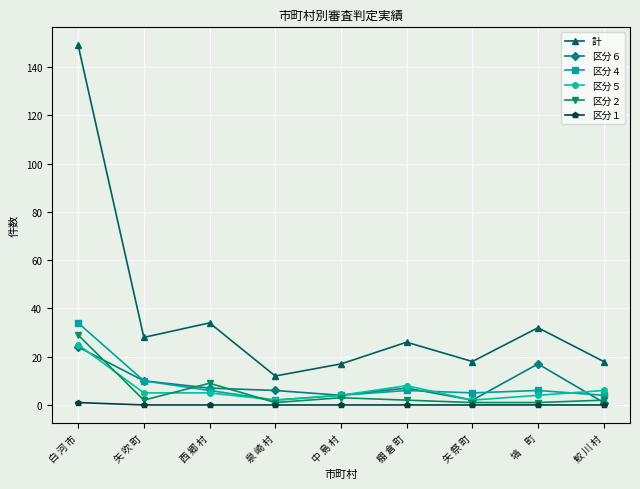

At which label does 区分２ first exceed 2?

白 河 市